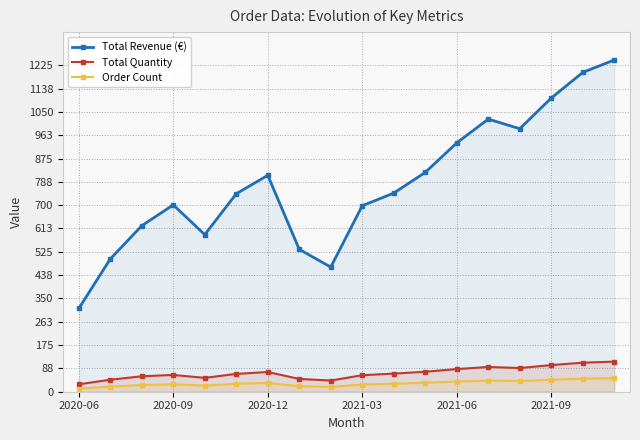

What is the maximum value for Order Count?

51.0